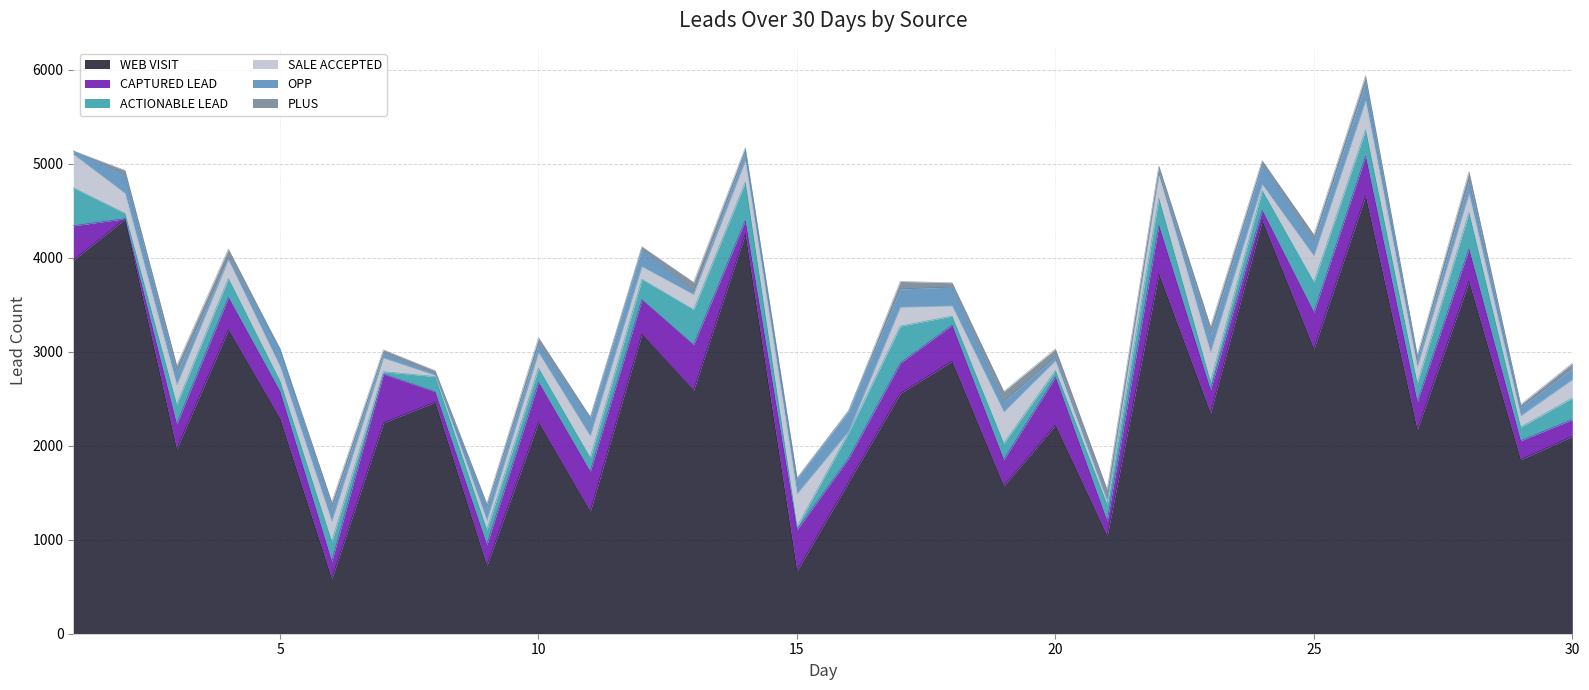

True or false: OPP has more than 1 points higher than both neighbors.

True